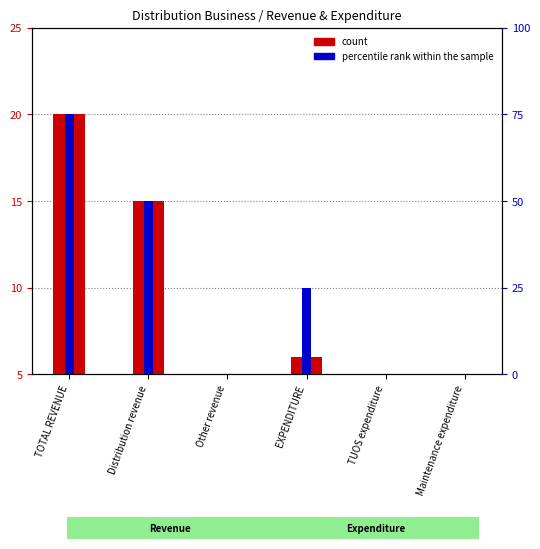

Reading left to right, what are all the values shown in this chart?

count: TOTAL REVENUE=20	Distribution revenue=15	Other revenue=5	EXPENDITURE=6	TUOS expenditure=5	Maintenance expenditure=5
percentile rank within the sample: TOTAL REVENUE=75	Distribution revenue=50	Other revenue=0	EXPENDITURE=25	TUOS expenditure=0	Maintenance expenditure=0